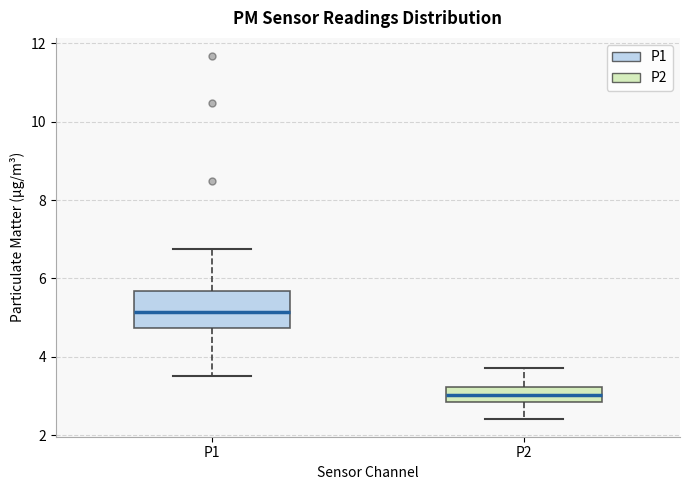

Reading left to right, transcribe this box plot: for each box, give where its median line is, the range the box spans, and where its two whiskers end, as read against the y-axis. The values are not printed on the chart, so give them approximately, as read against the axis.

P1: median 5.2, box 4.8 to 5.6, whiskers 3.6 to 6.8
P2: median 3.0, box 2.8 to 3.2, whiskers 2.4 to 3.8